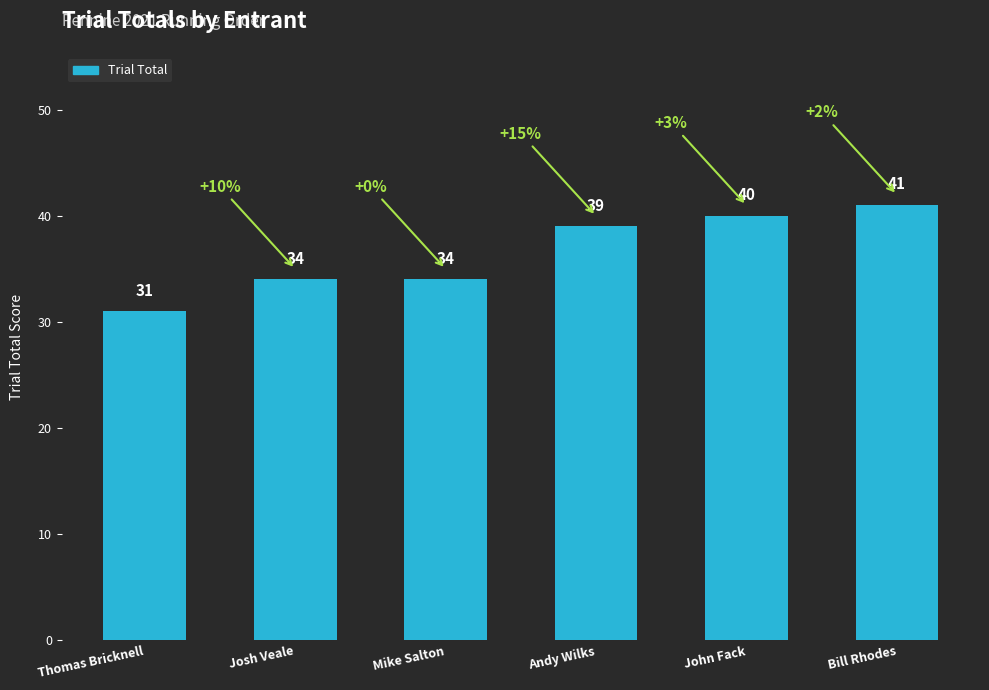

Which has a higher value, Josh Veale or John Fack?

John Fack